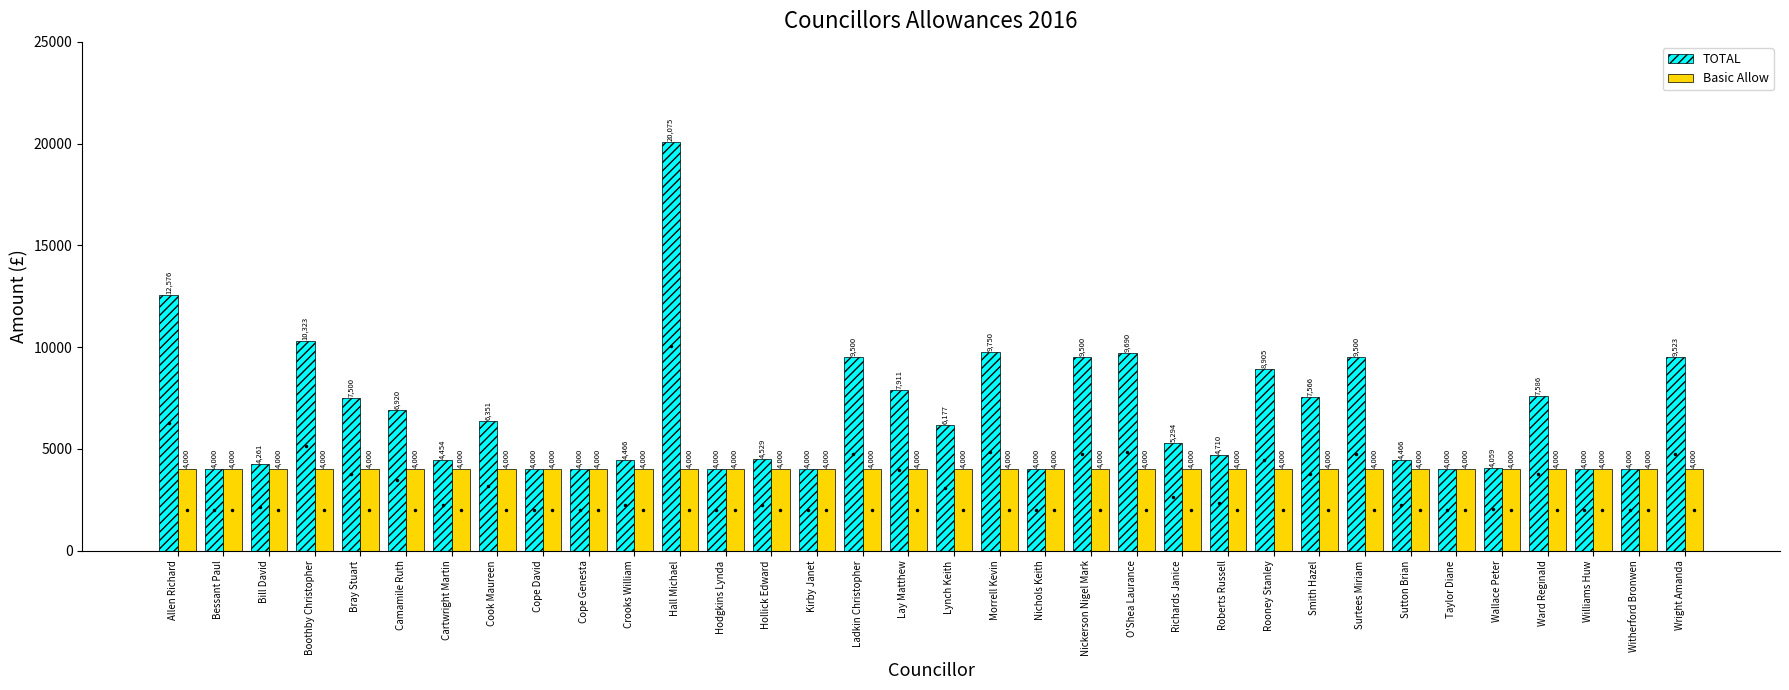

How many groups of bars are there?

34